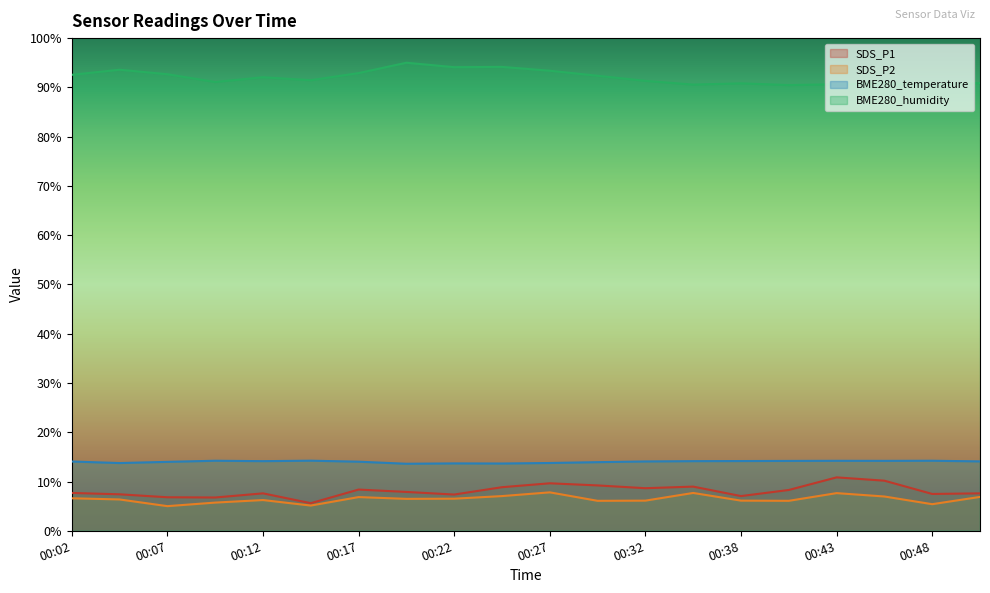

What is the sum of all SDS_P2 values?

128.7